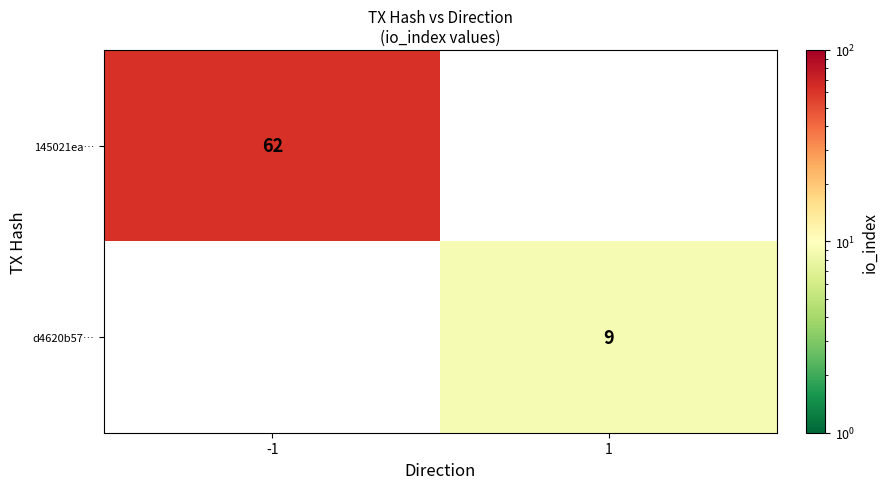

What is the maximum value shown in the chart?

62.0